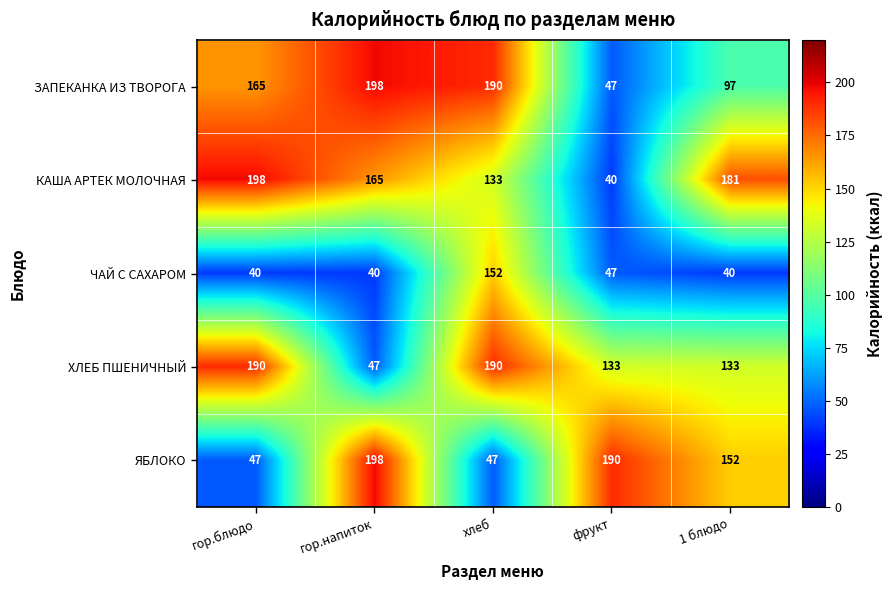

Reading left to right, transcribe all the data shown in this chart.

ЗАПЕКАНКА ИЗ ТВОРОГА: гор.блюдо=165	гор.напиток=198	хлеб=190	фрукт=47	1 блюдо=97
КАША АРТЕК МОЛОЧНАЯ: гор.блюдо=198	гор.напиток=165	хлеб=133	фрукт=40	1 блюдо=181
ЧАЙ С САХАРОМ: гор.блюдо=40	гор.напиток=40	хлеб=152	фрукт=47	1 блюдо=40
ХЛЕБ ПШЕНИЧНЫЙ: гор.блюдо=190	гор.напиток=47	хлеб=190	фрукт=133	1 блюдо=133
ЯБЛОКО: гор.блюдо=47	гор.напиток=198	хлеб=47	фрукт=190	1 блюдо=152